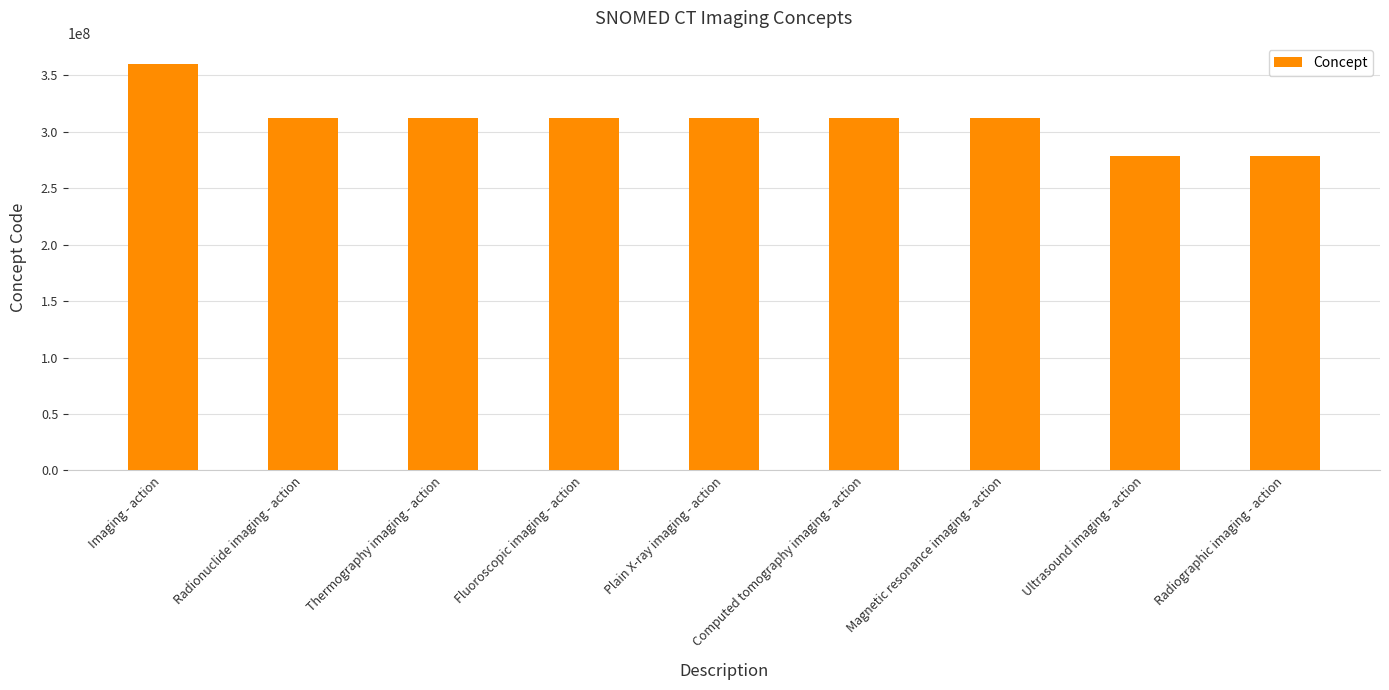

What is the sum of all values?

2790227035